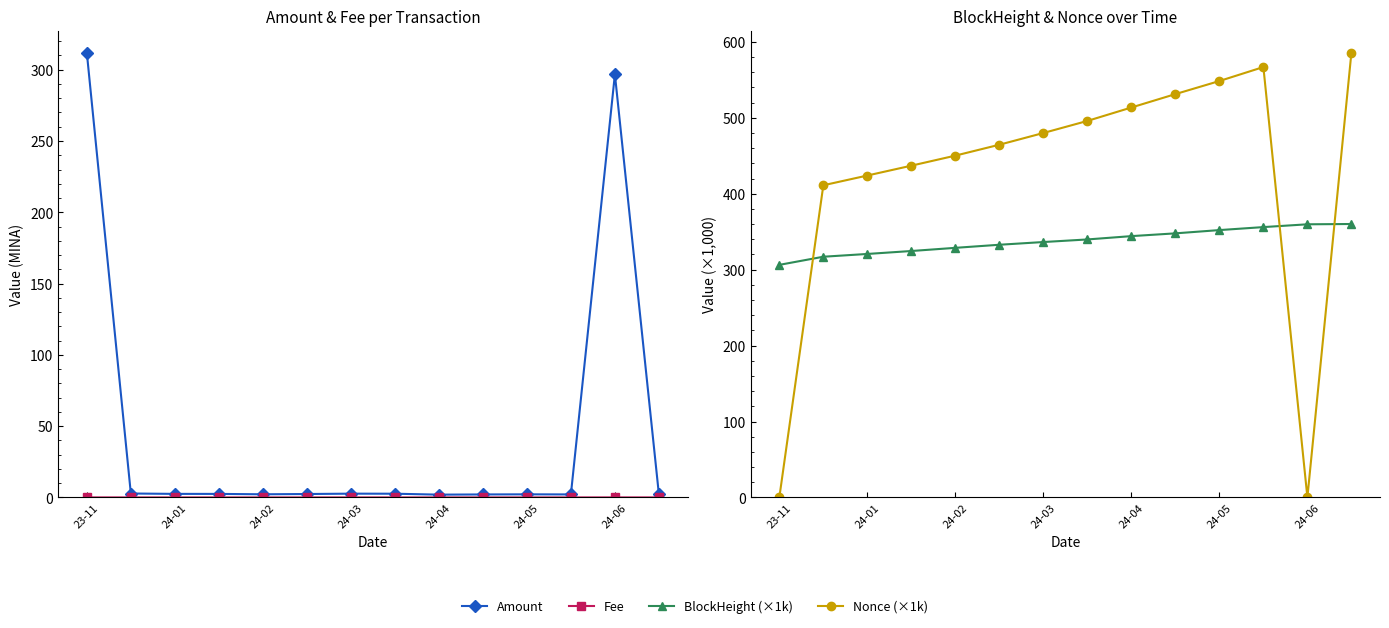

Which series has the widest spread of values?

Nonce (×1k)